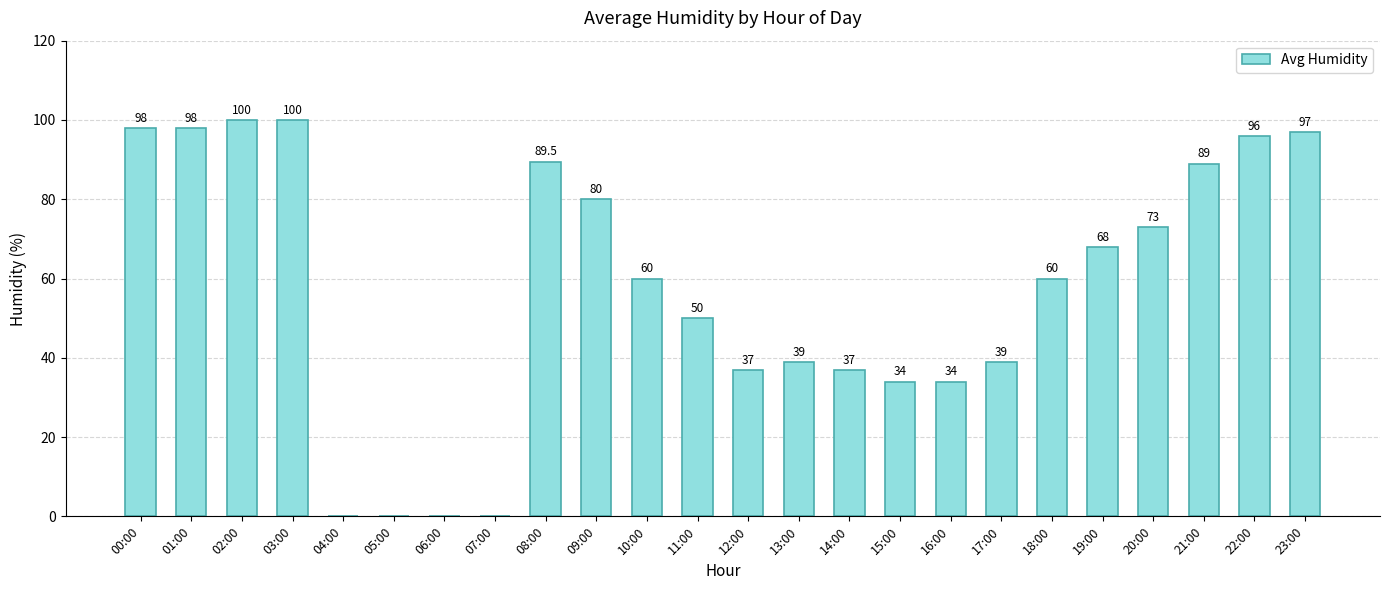

What is the sum of all values?

1378.5